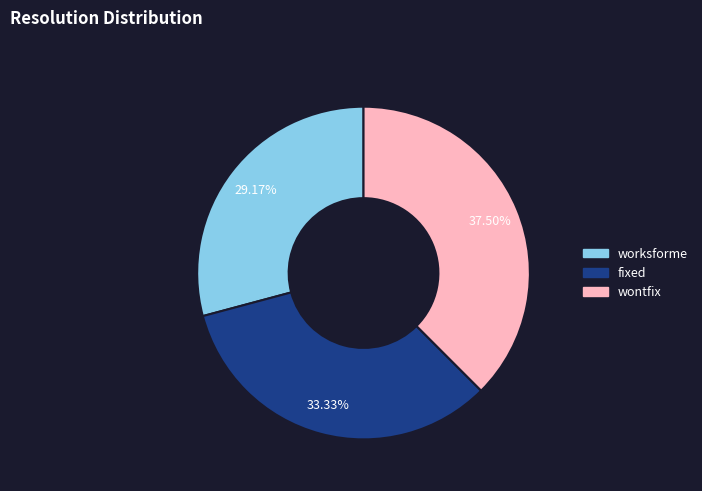

How many segments does this pie chart have?

3